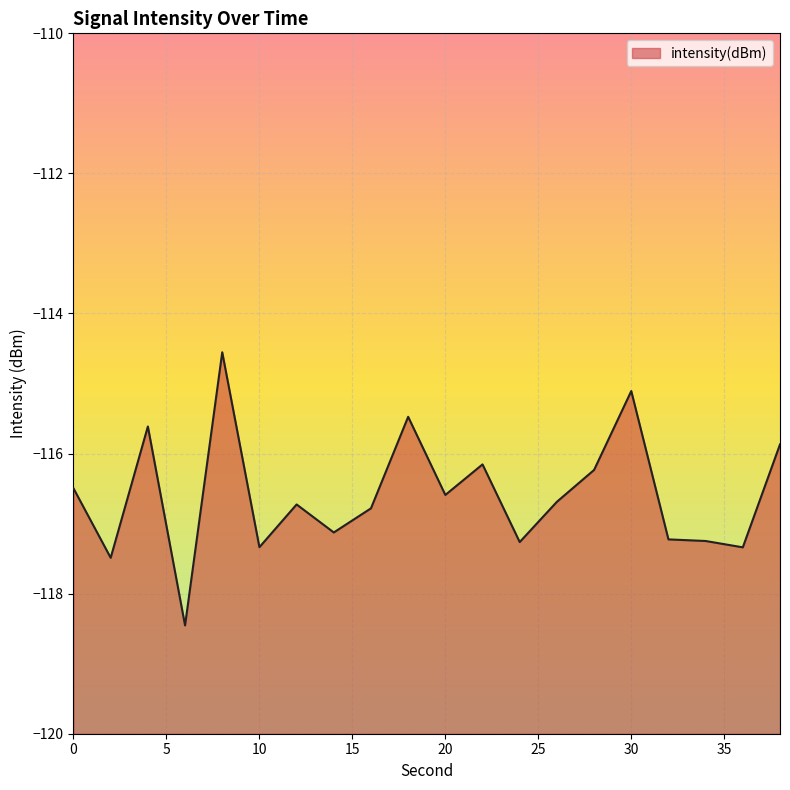

How many categories are shown in the chart?

20